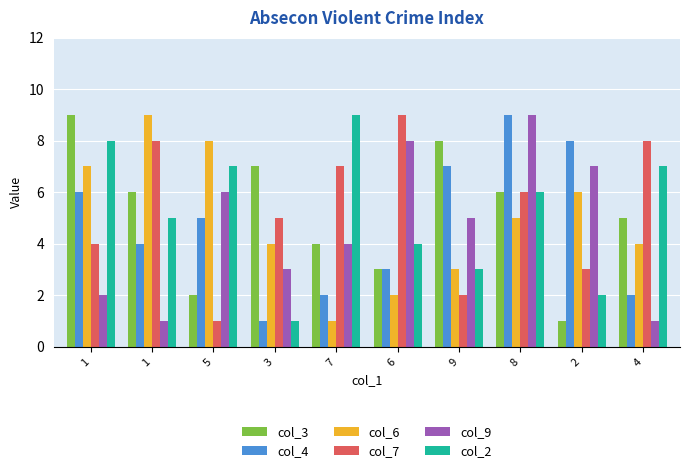

At how many categories does at least one series exceed 2?

10